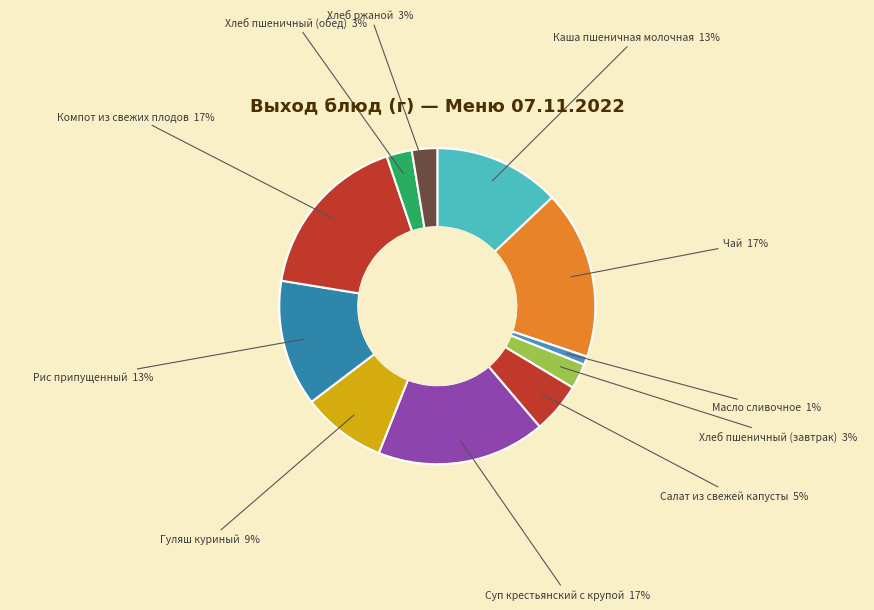

Is Чай the majority of the pie?

No